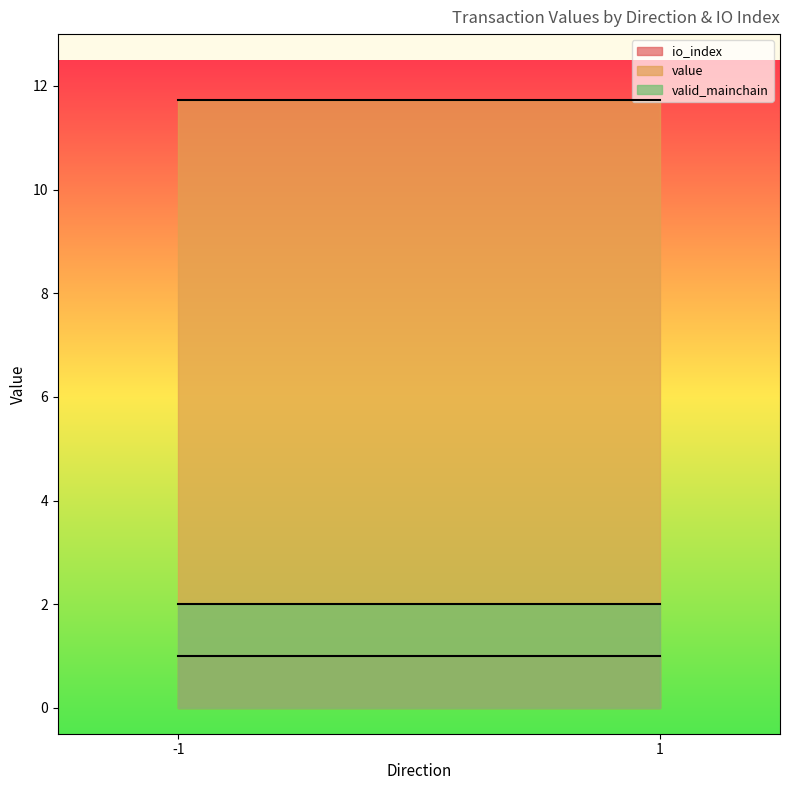

What is the greatest value displayed?

11.7